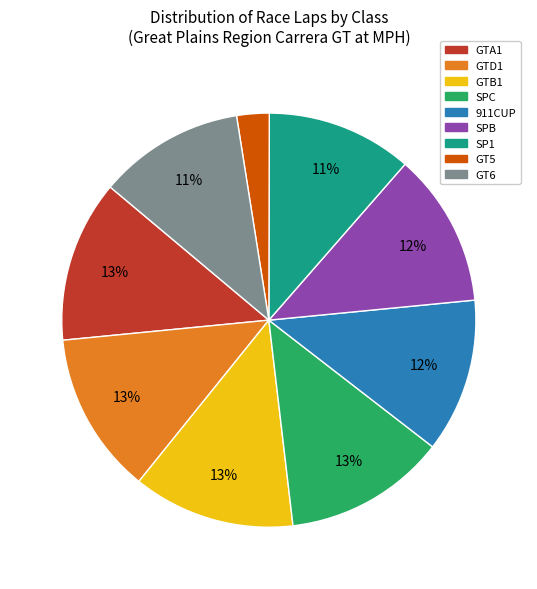

Count the number of slices in the pie.

9